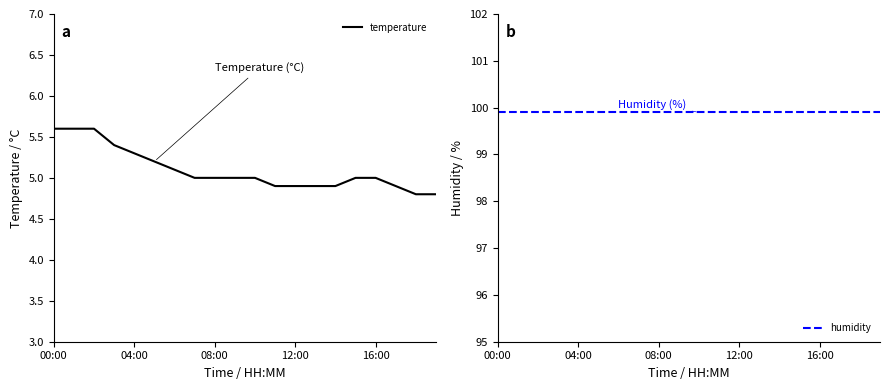

What is the minimum value shown in the chart?

4.8